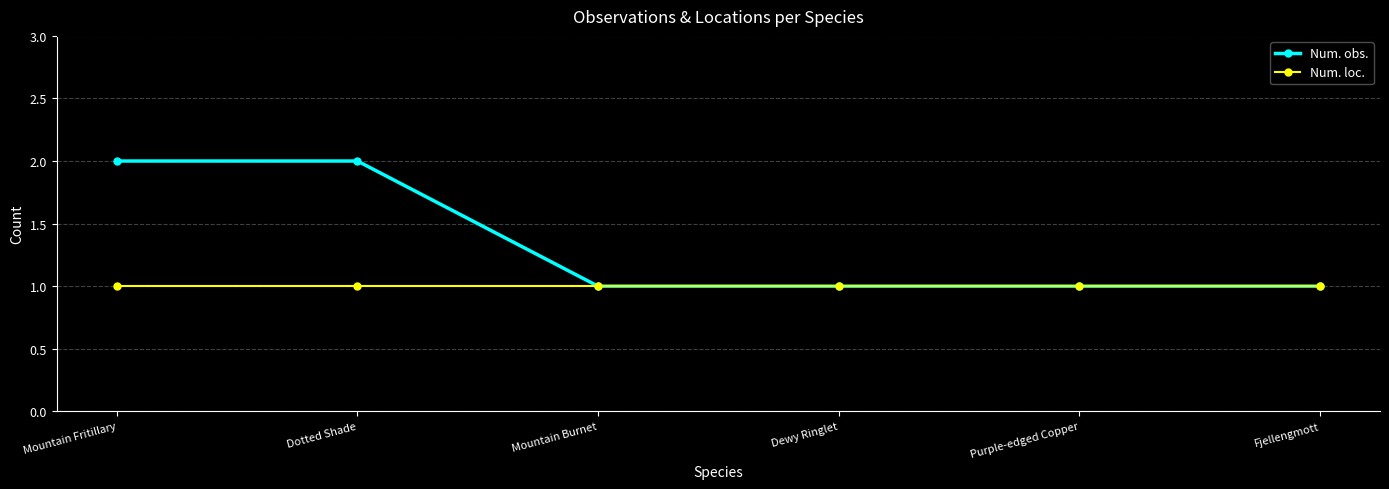

Which series has the largest range (max minus min)?

Num. obs.